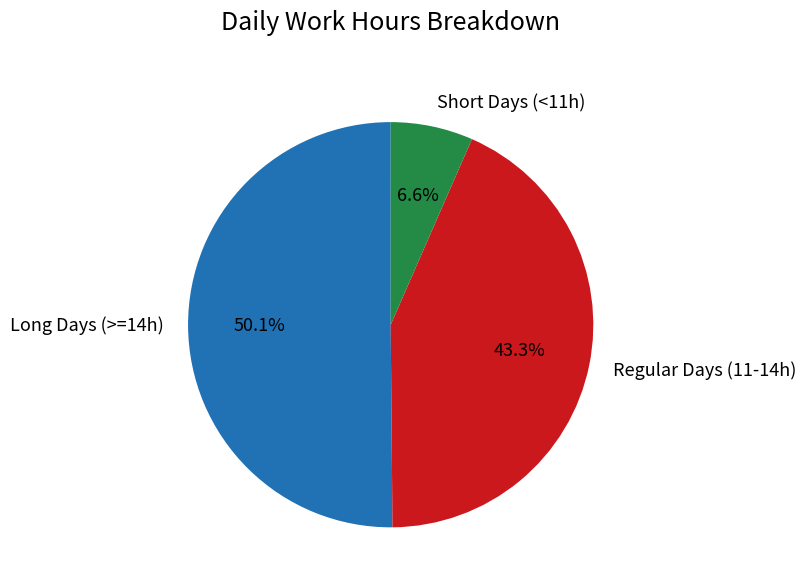

Which category has the biggest portion of the pie?

Long Days (>=14h)